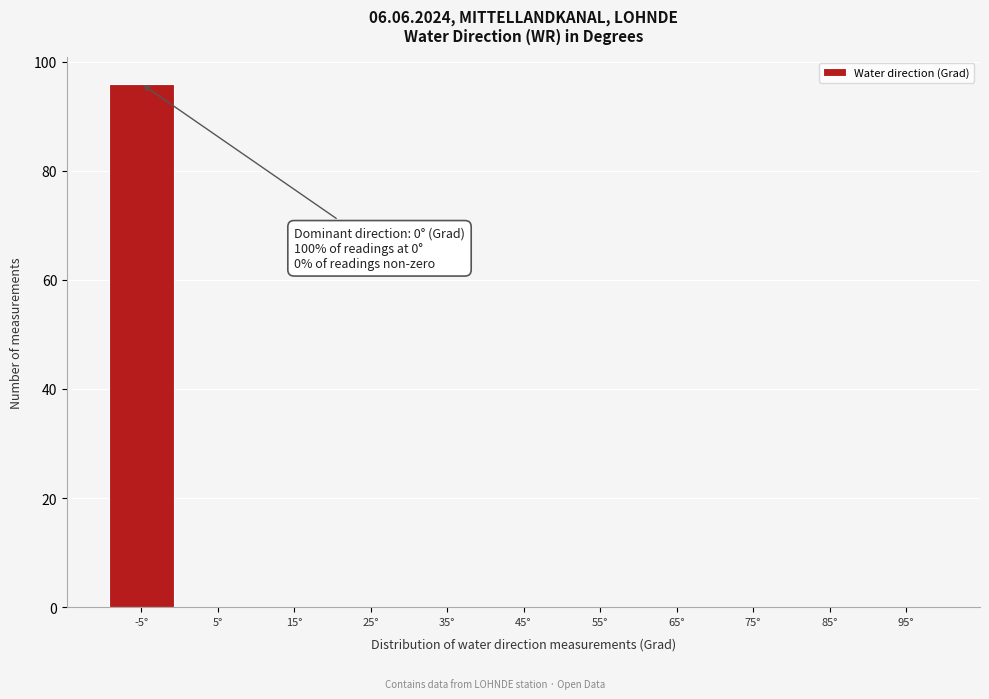

Is it true that the value at 55° is 0?

True